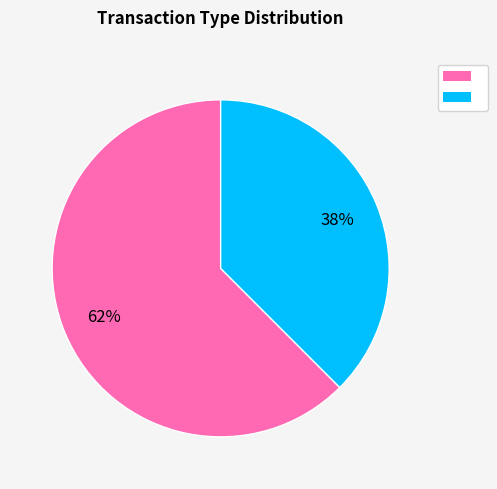

To the nearest percent, what is the average slice percentage?

50%